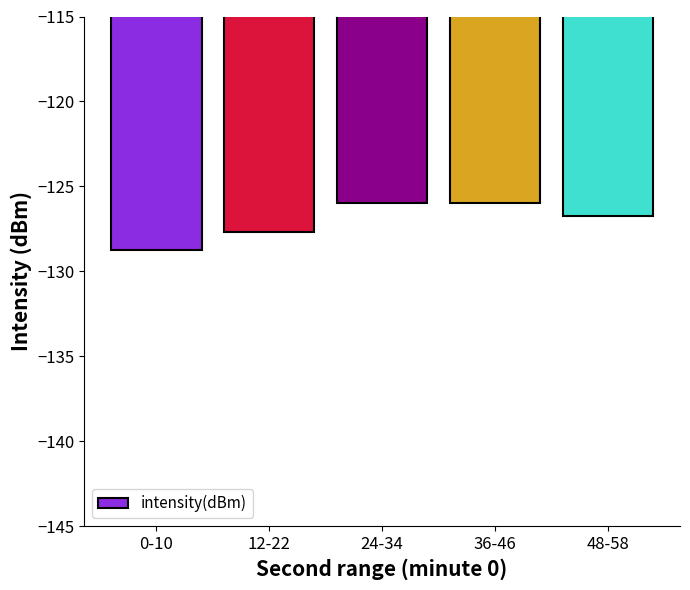

Are the bars grouped side by side (vs. stacked)?

No